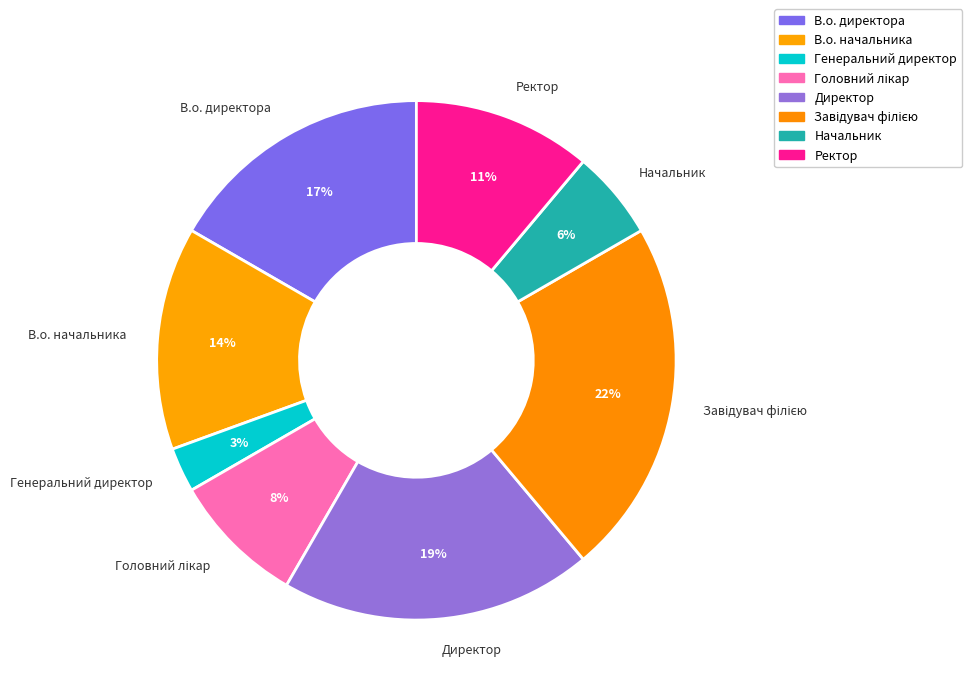

Is the sum of Генеральний директор and Директор greater than half?

No